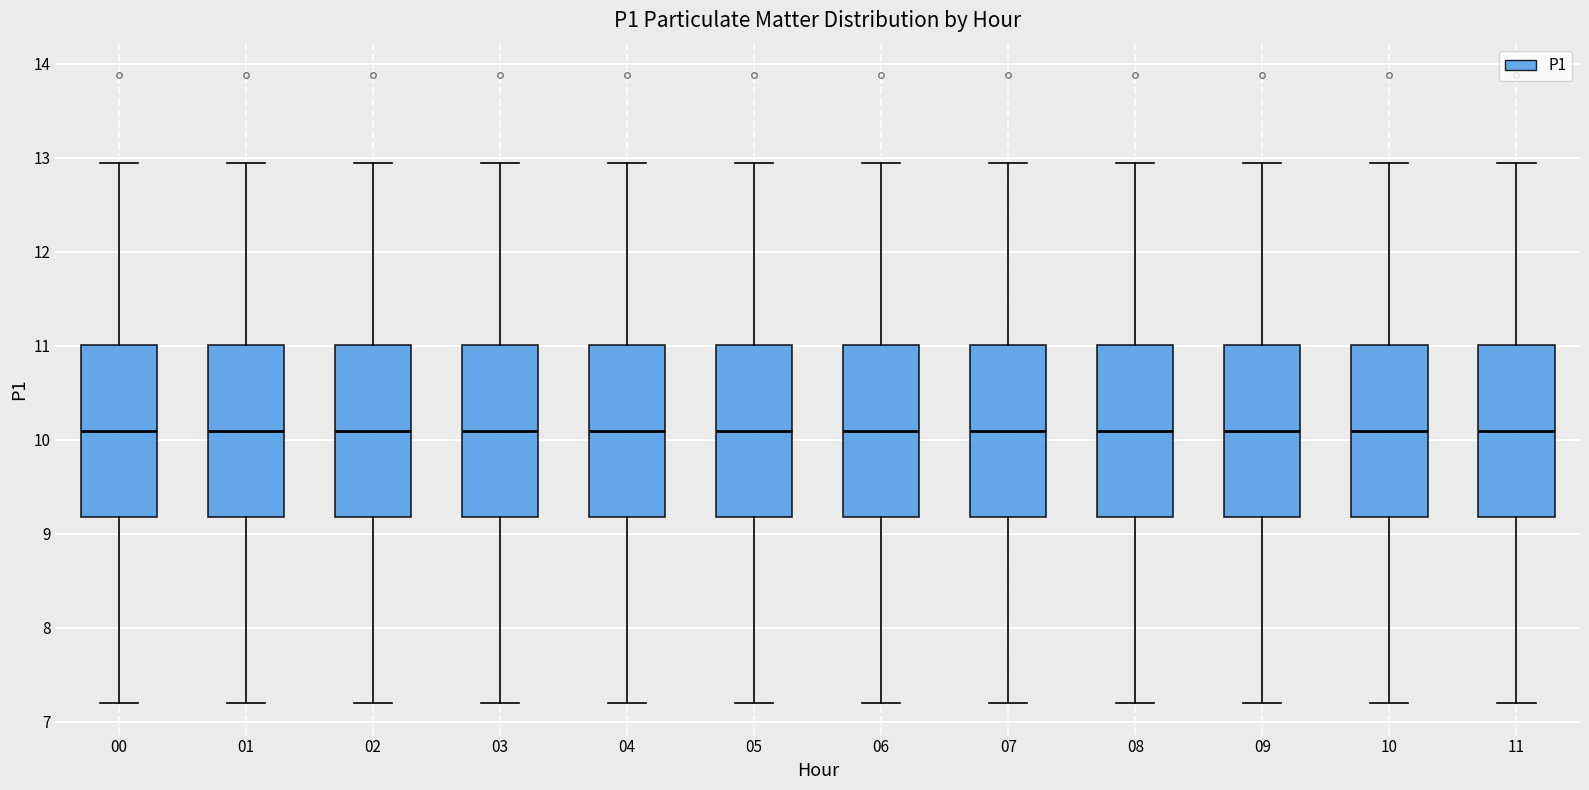

Reading left to right, read every box against the y-axis: the position of its median line, the range the box covers, and the ends of its whiskers. The values are not printed on the chart, so give them approximately, as read against the axis.

00: median 10.1, box 9.2 to 11.0, whiskers 7.2 to 13.0
01: median 10.1, box 9.2 to 11.0, whiskers 7.2 to 13.0
02: median 10.1, box 9.2 to 11.0, whiskers 7.2 to 13.0
03: median 10.1, box 9.2 to 11.0, whiskers 7.2 to 13.0
04: median 10.1, box 9.2 to 11.0, whiskers 7.2 to 13.0
05: median 10.1, box 9.2 to 11.0, whiskers 7.2 to 13.0
06: median 10.1, box 9.2 to 11.0, whiskers 7.2 to 13.0
07: median 10.1, box 9.2 to 11.0, whiskers 7.2 to 13.0
08: median 10.1, box 9.2 to 11.0, whiskers 7.2 to 13.0
09: median 10.1, box 9.2 to 11.0, whiskers 7.2 to 13.0
10: median 10.1, box 9.2 to 11.0, whiskers 7.2 to 13.0
11: median 10.1, box 9.2 to 11.0, whiskers 7.2 to 13.0